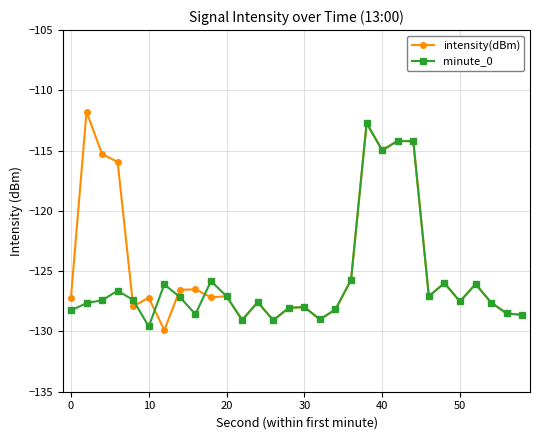

Count the number of categories in the chart.

30